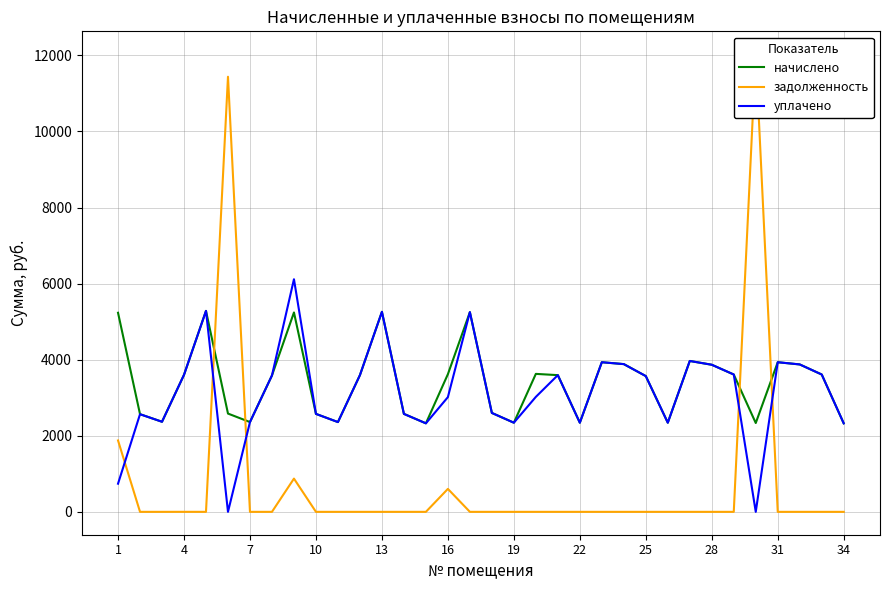

The value of уплачено at 22 is 2343.2. True or false?

True